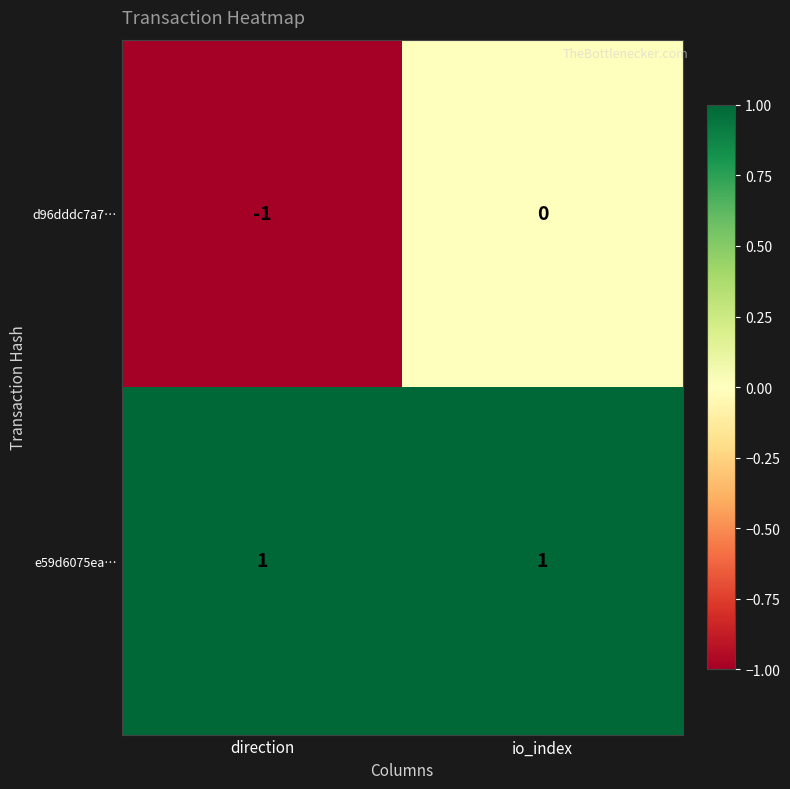

Rank the series at io_index from highest to lowest value.

e59d6075ea…, d96dddc7a7…